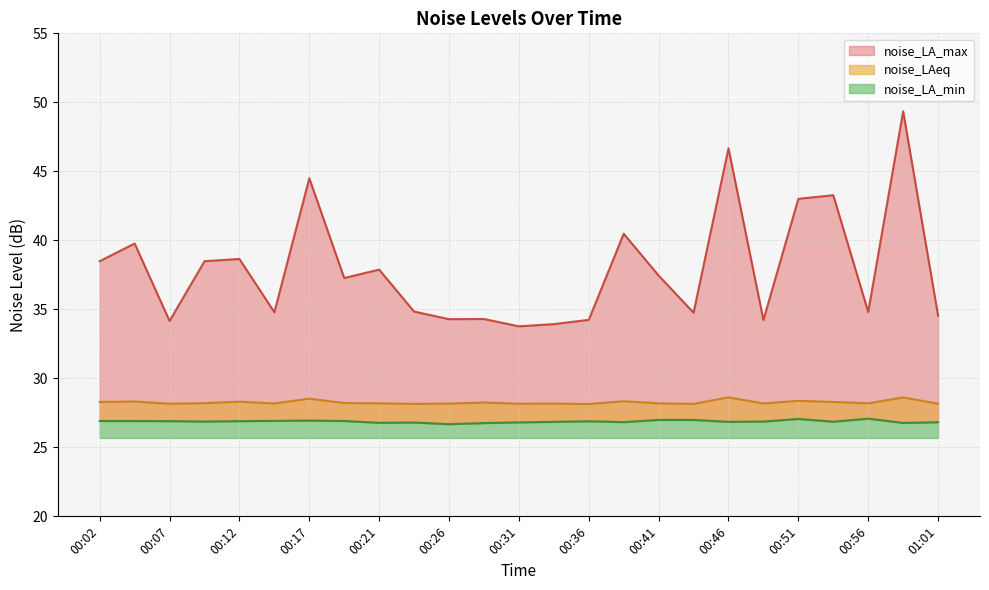

At which category is the sum across all series the highest?

00:58